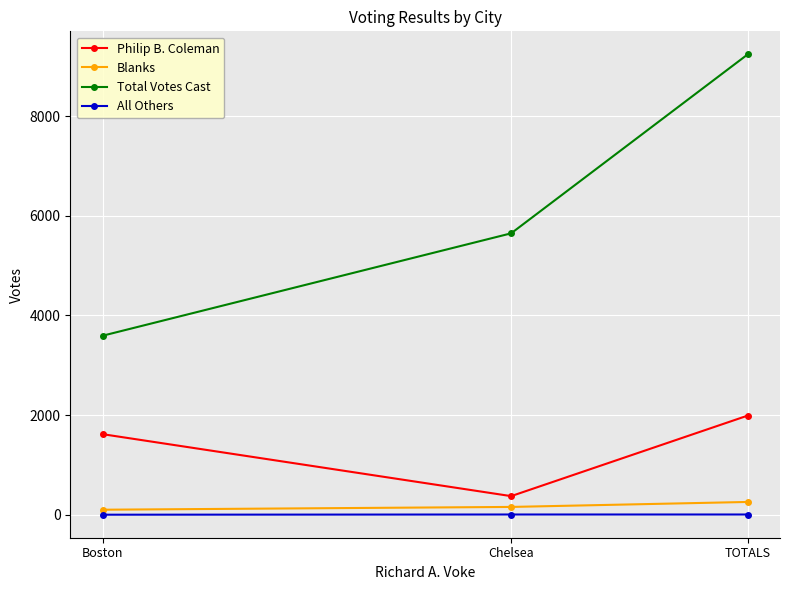

What is the label of the 1st point from the right?

TOTALS